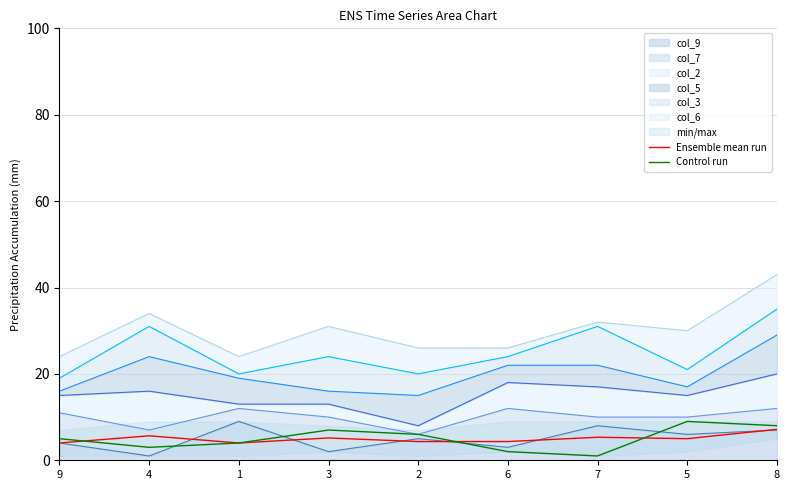

True or false: Ensemble mean run has a value of 5.3 at 7.

True